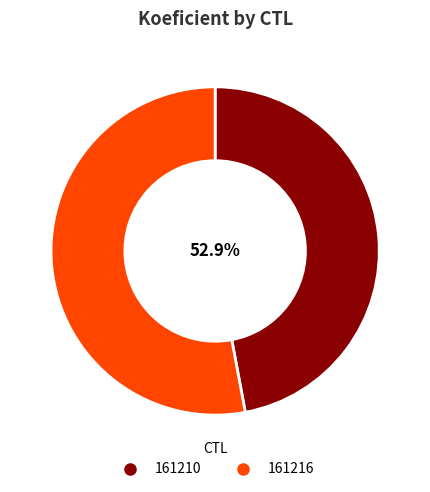

Count the number of slices in the pie.

2